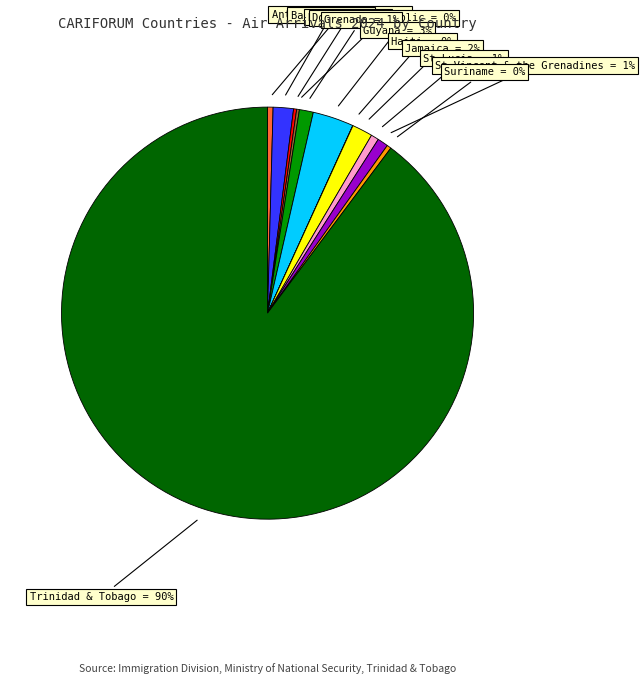

To the nearest percent, what is the difference between the largest and smallest slice percentages?

90%